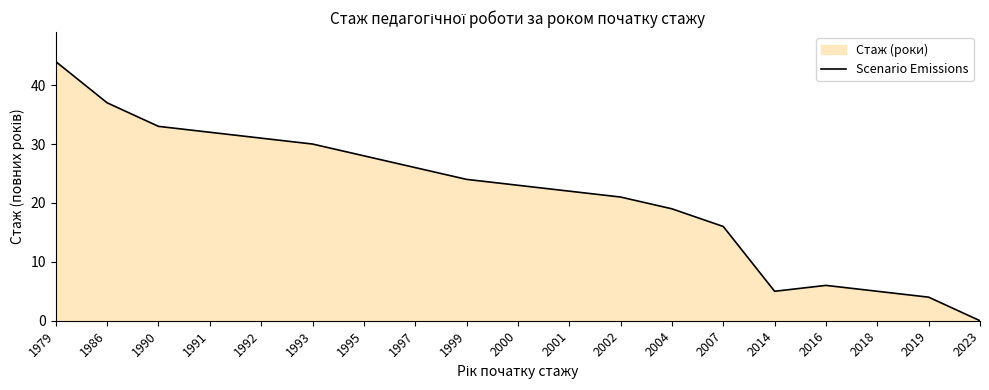

Which label corresponds to the smallest value in the chart?

2023